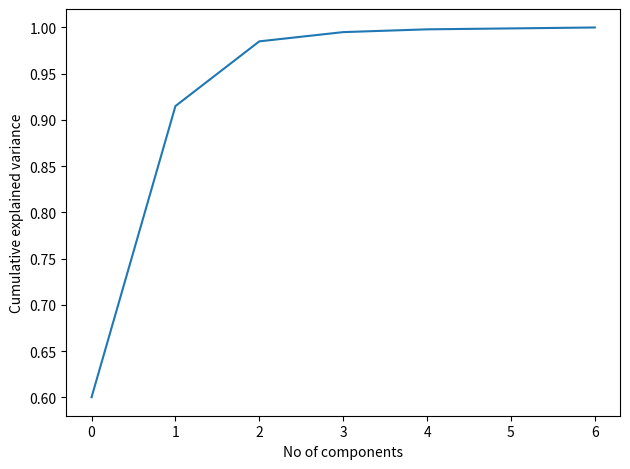

True or false: there are more than 2 points higher than both neighbors.

False